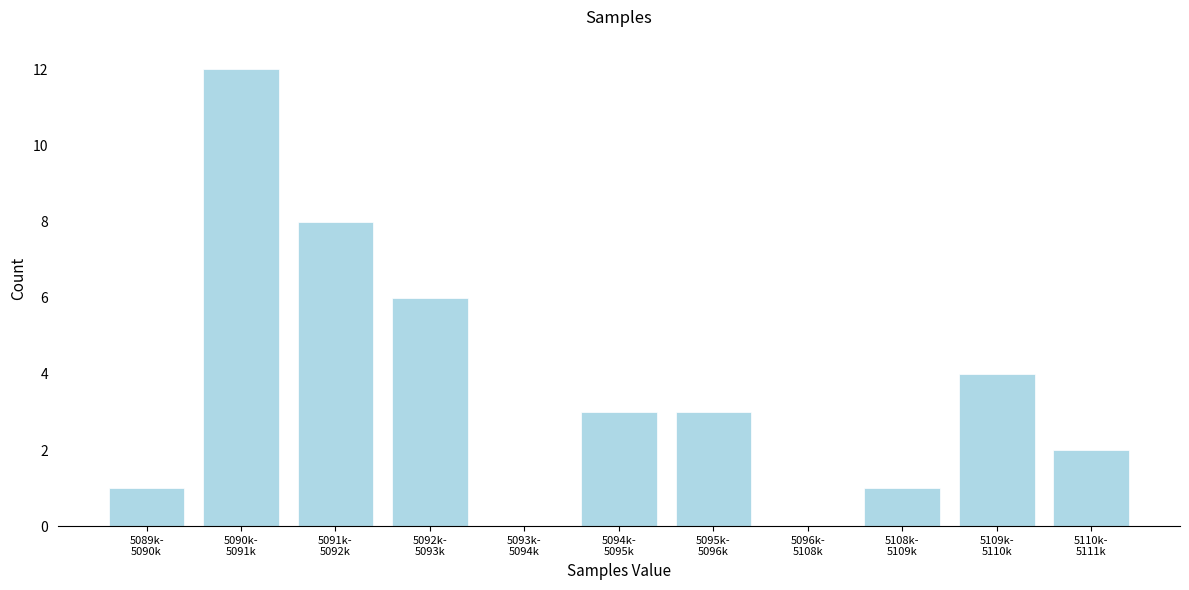

What is the greatest value displayed?

12